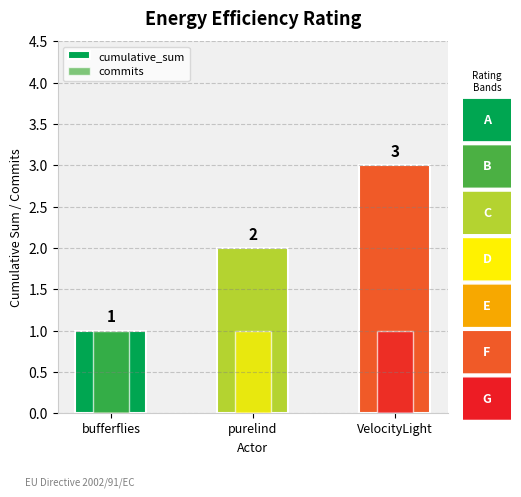

What is the spread (max minus min) of values at VelocityLight?

2